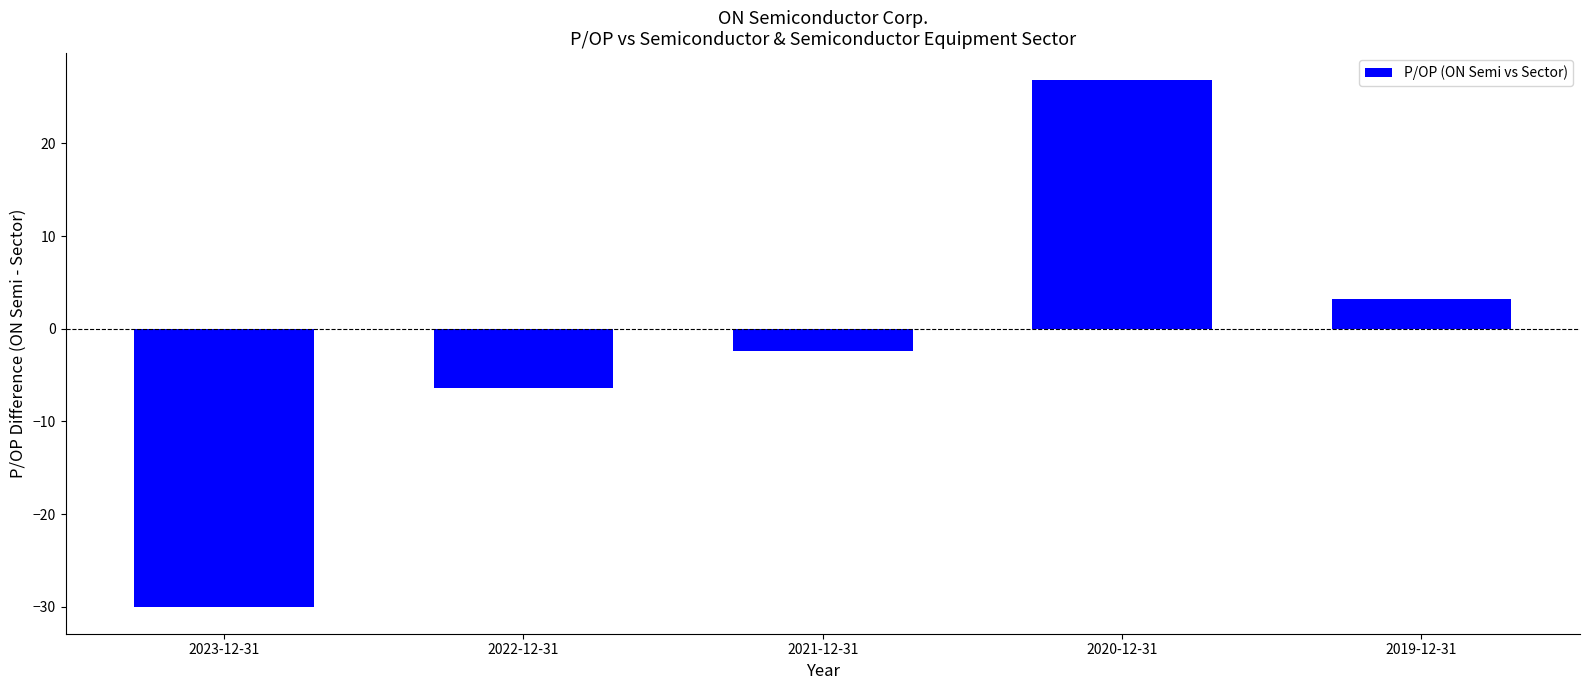

What is the value of the 2nd bar from the left?

-6.4